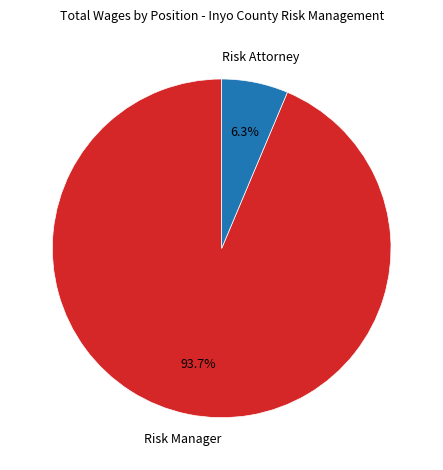

The Risk Attorney slice represents 1% of the pie. True or false?

False